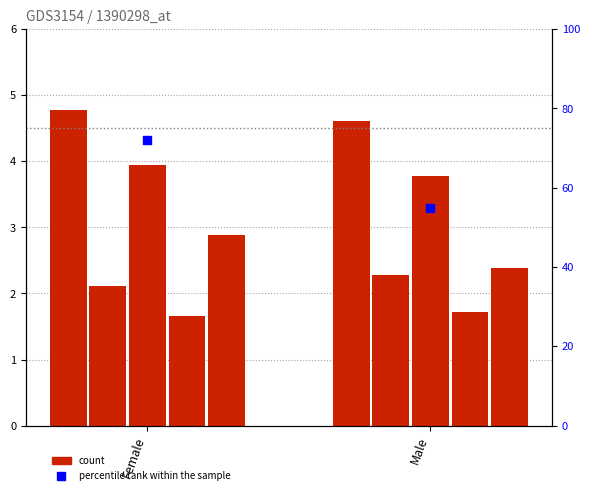

Which series has the largest total across all categories?

percentile rank within the sample